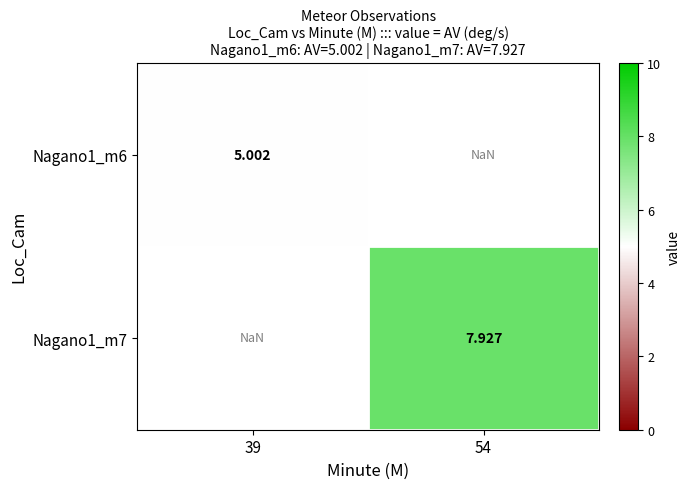

At how many categories does at least one series exceed 5?

2